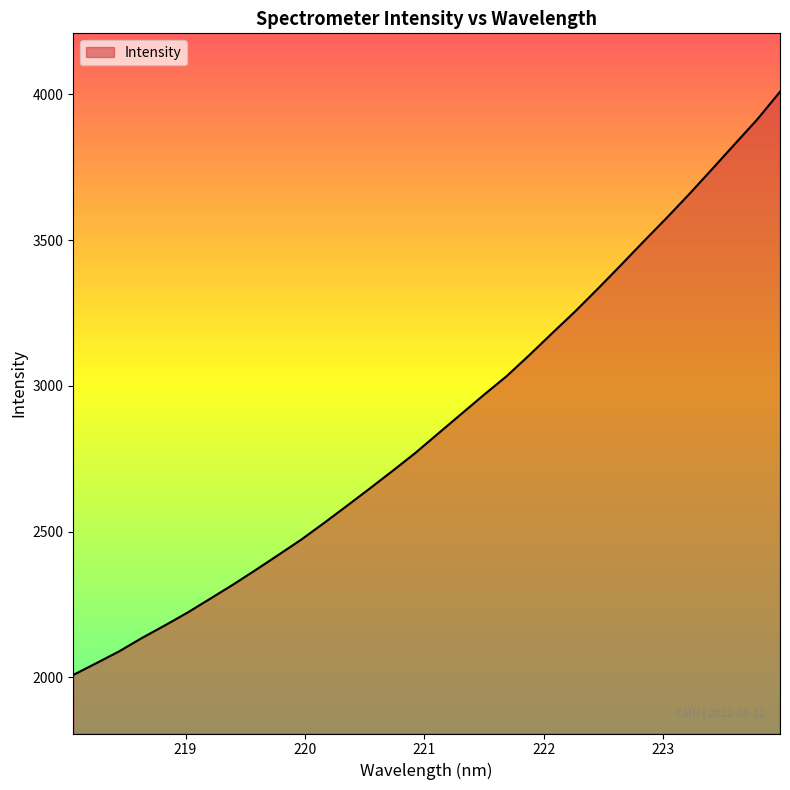

What is the difference between the maximum and minimum values?

2000.2